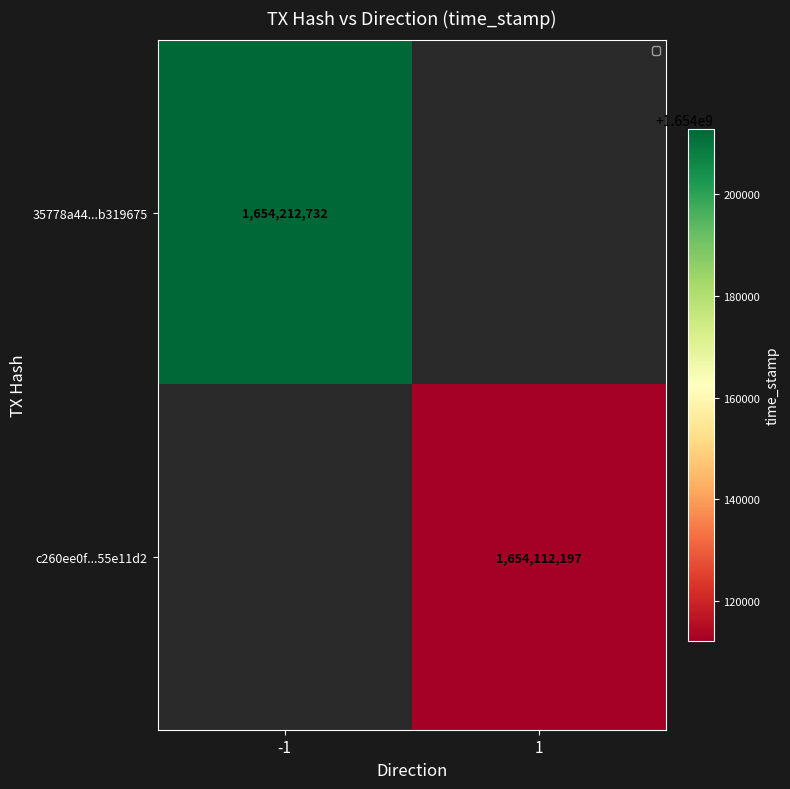

The c260ee0f...55e11d2 series shows 1654112197 at 1. True or false?

True